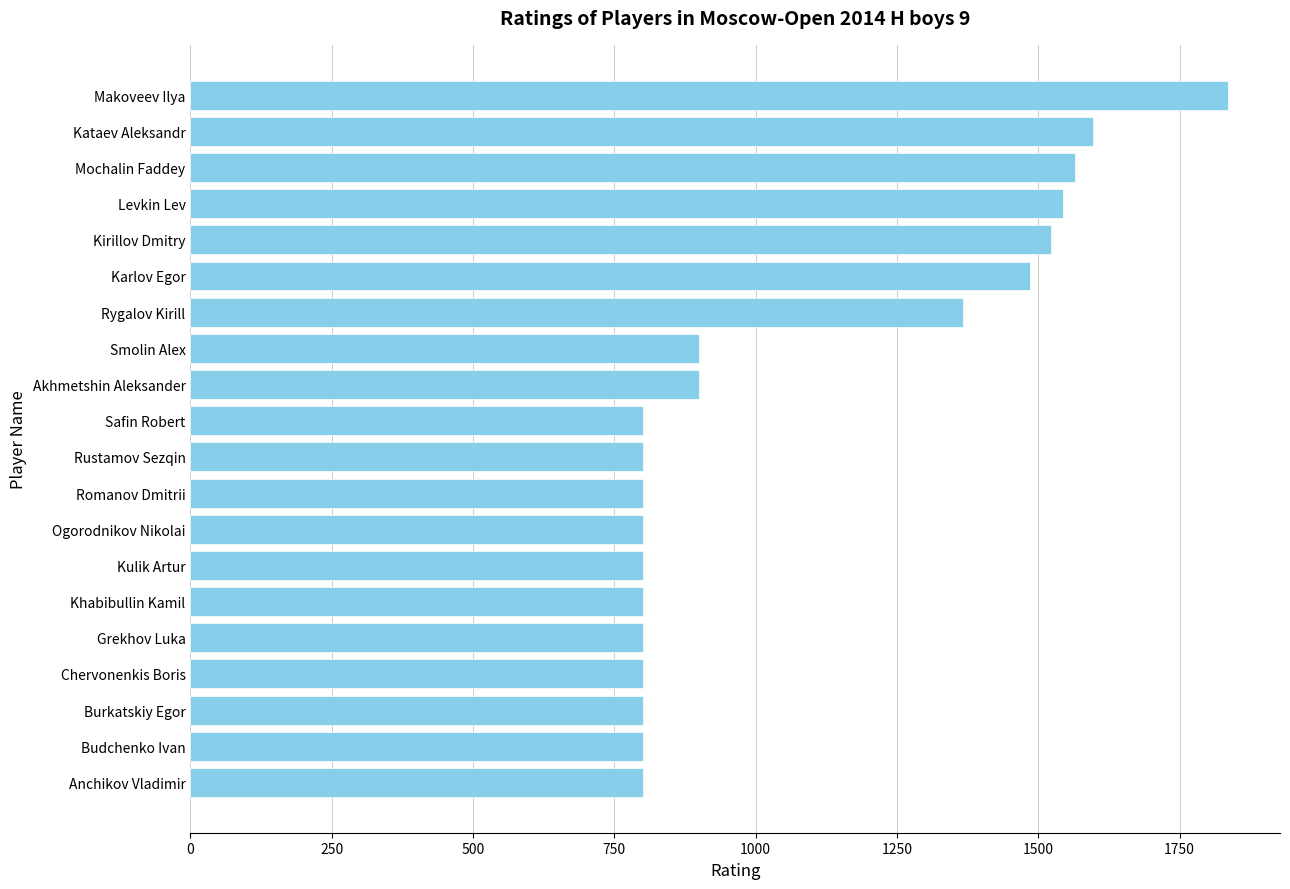

True or false: the data shows 334 at Karlov Egor.

False